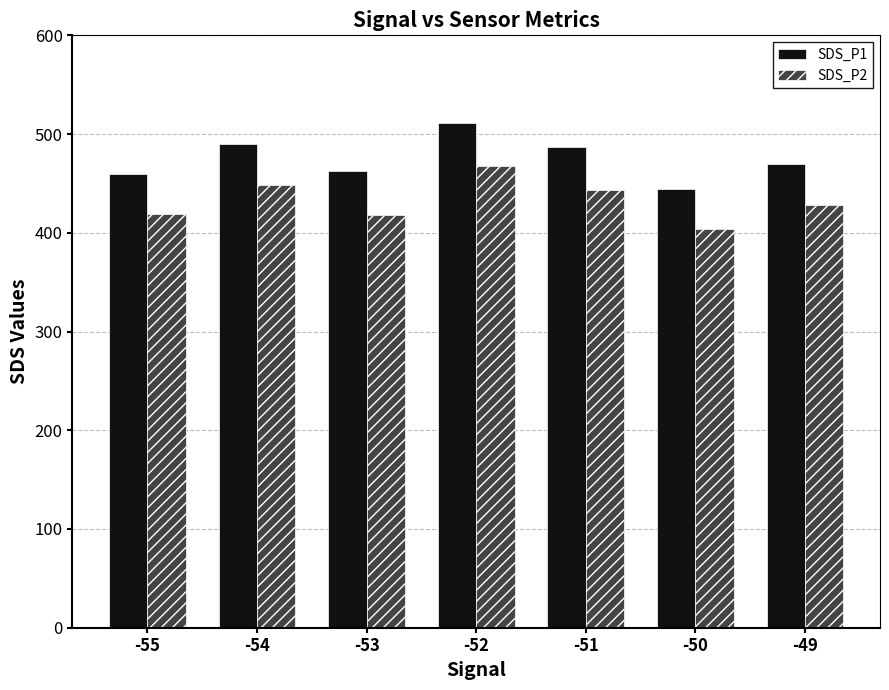

What is the lowest value of the SDS_P1 series?

444.9